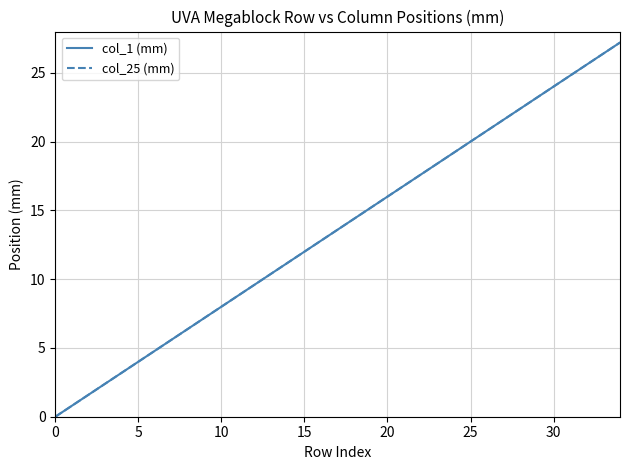

Does the chart display data point markers on the line(s)?

No